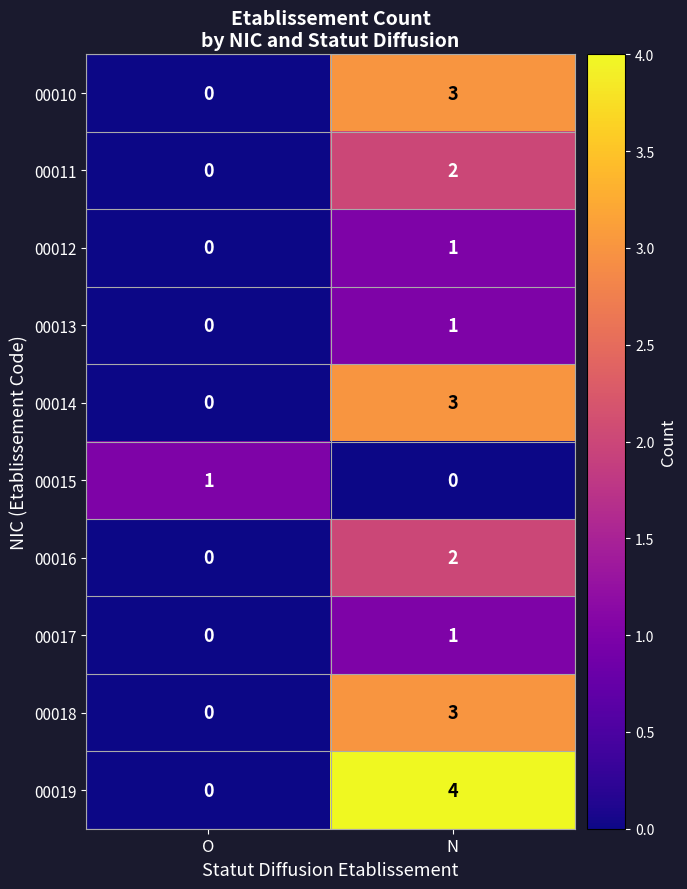

What is the difference between the 00019 values at N and O?

4